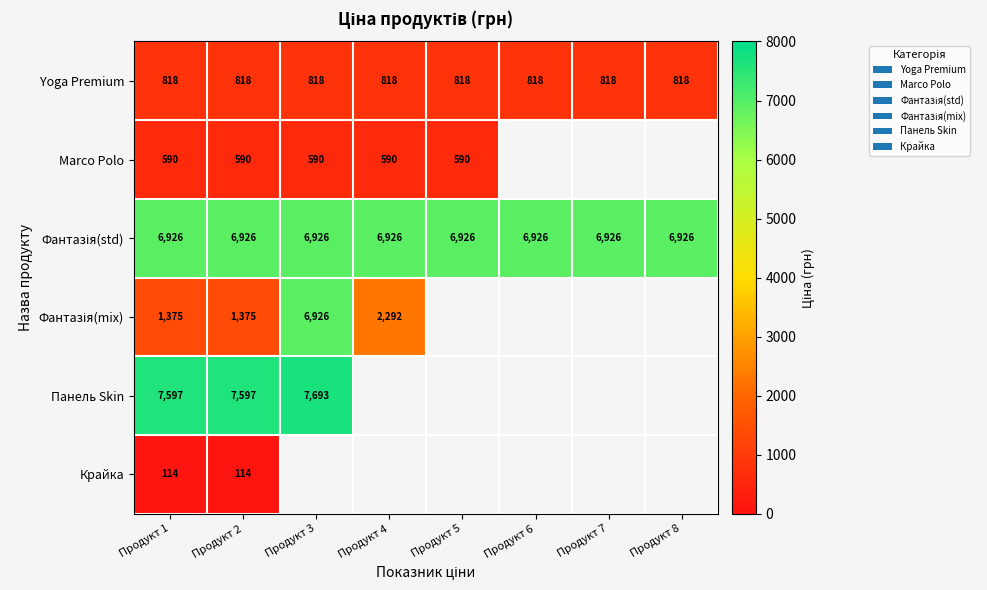

Is it true that Yoga Premium equals 436 at Продукт 2?

False